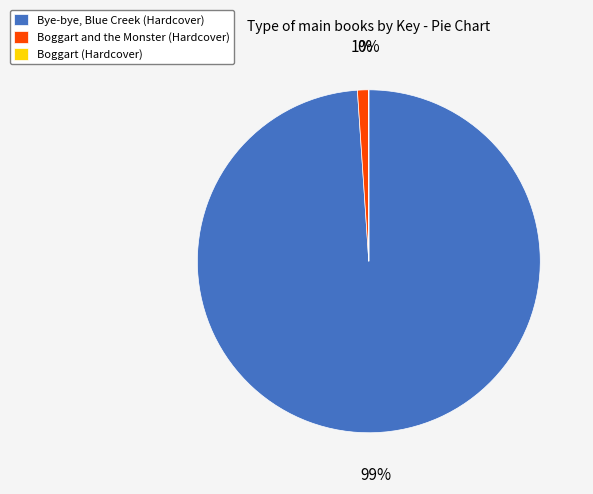

Is it true that Bye-bye, Blue Creek (Hardcover) is 93% of the pie?

False